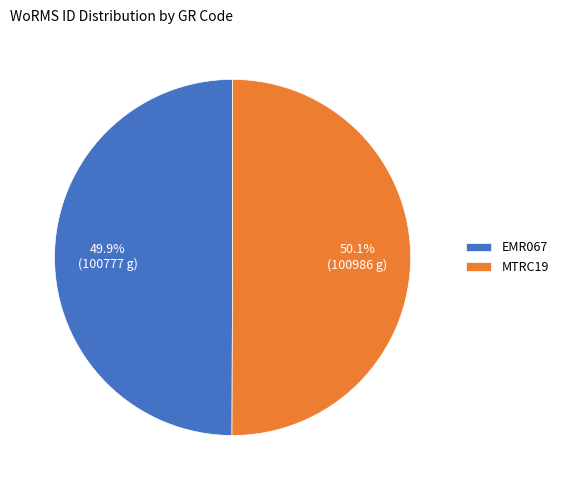

To the nearest percent, what is the combined percentage of EMR067 and MTRC19?

100%